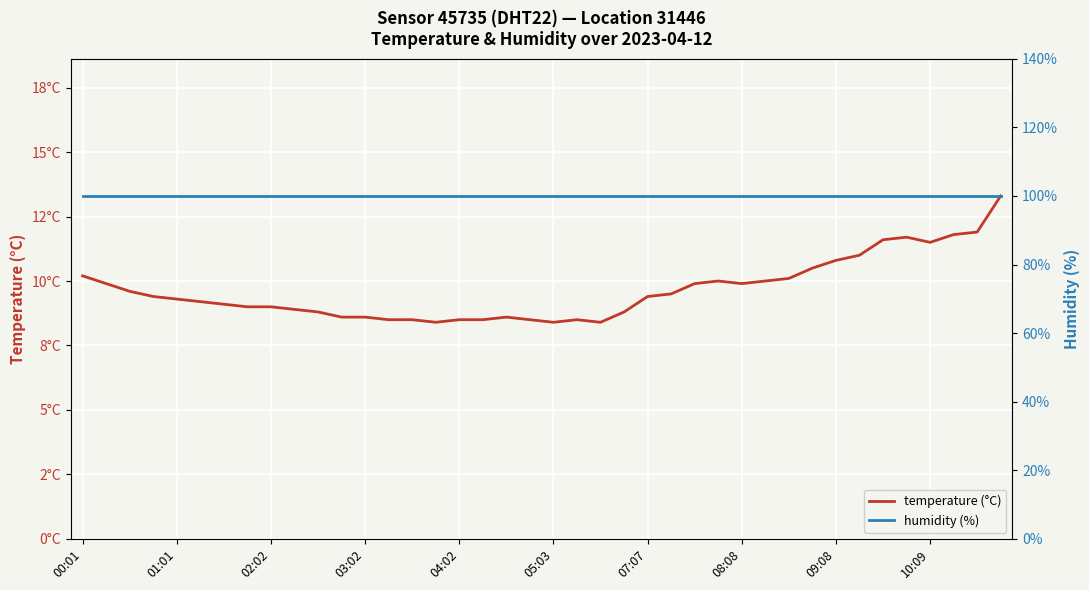

Does the chart display data point markers on the line(s)?

No